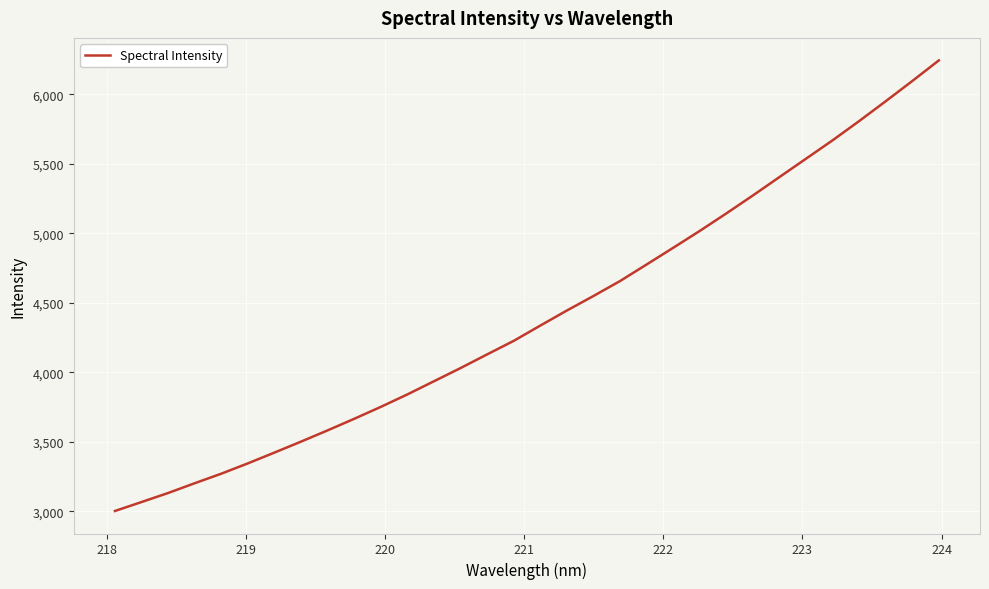

What is the smallest value displayed?

3003.6